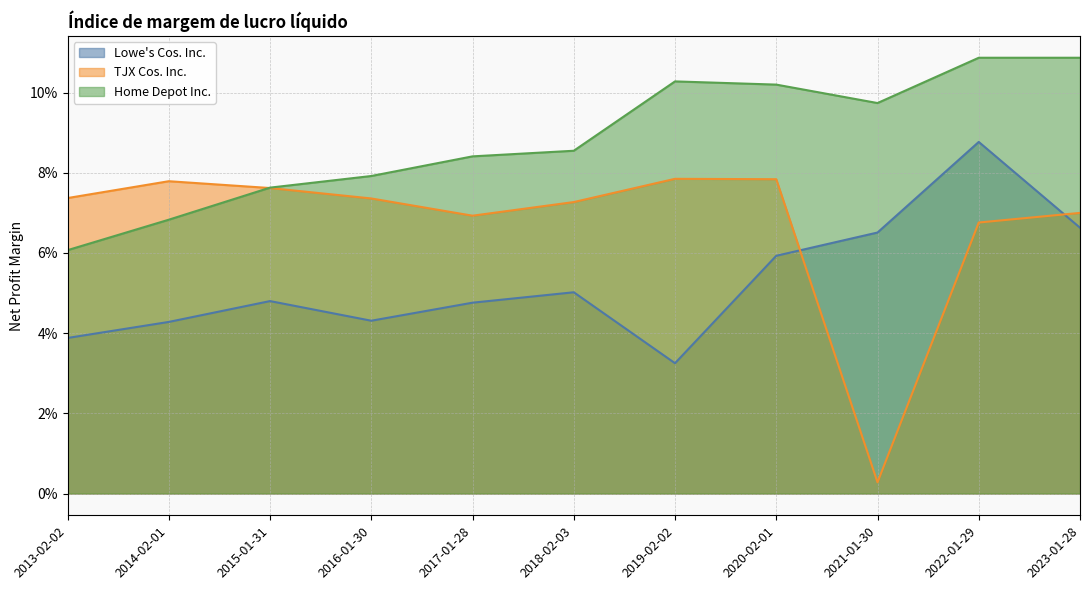

Between 2016-01-30 and 2021-01-30, which is larger?

2021-01-30